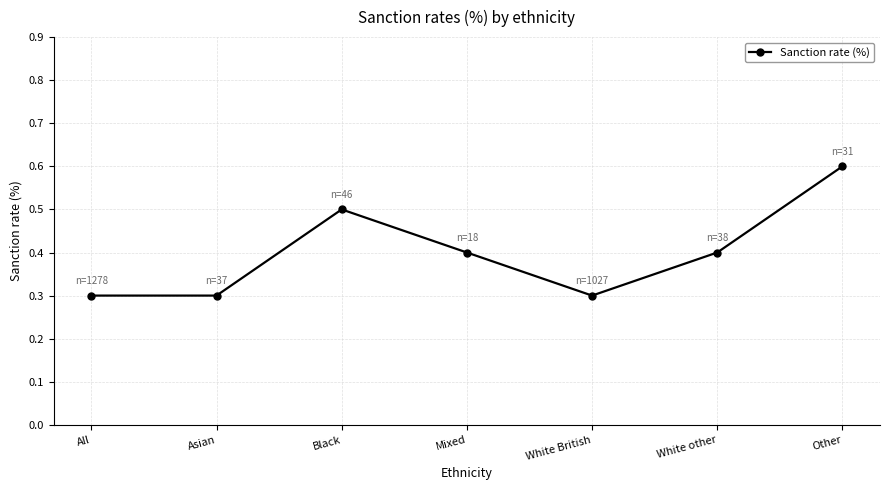

At which category does the chart reach its peak across all series?

Other